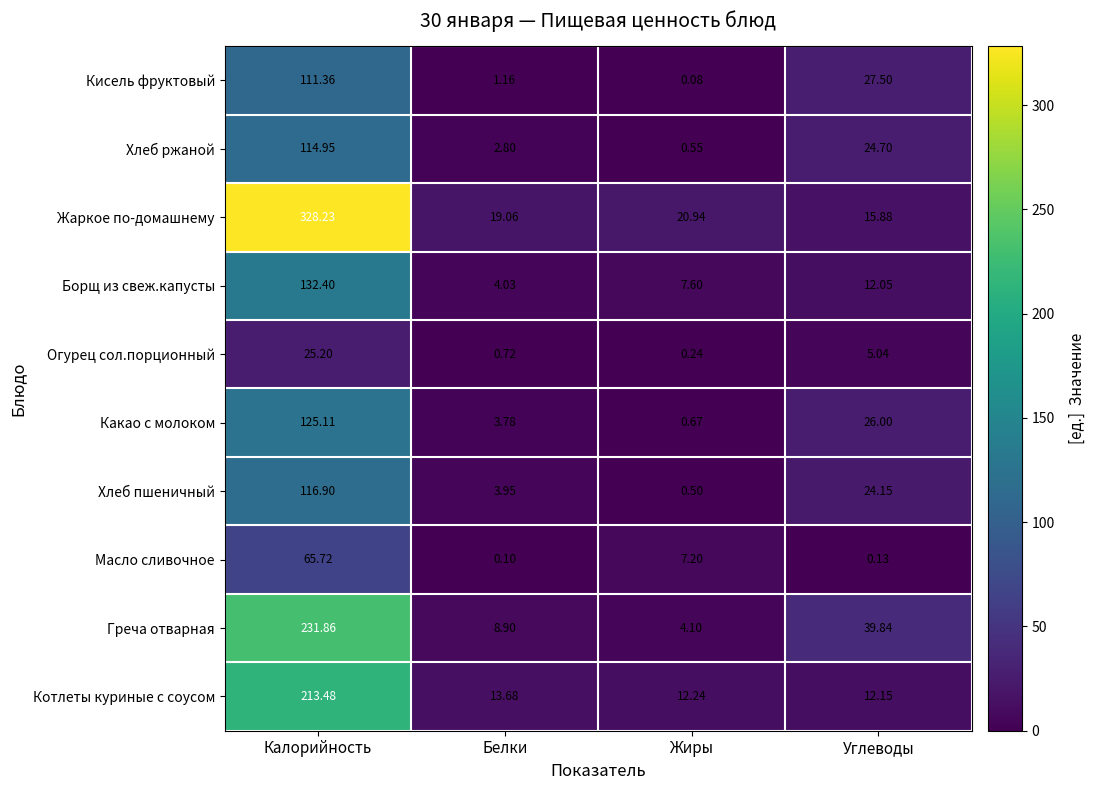

At which label is Греча отварная closest to 117?

Углеводы